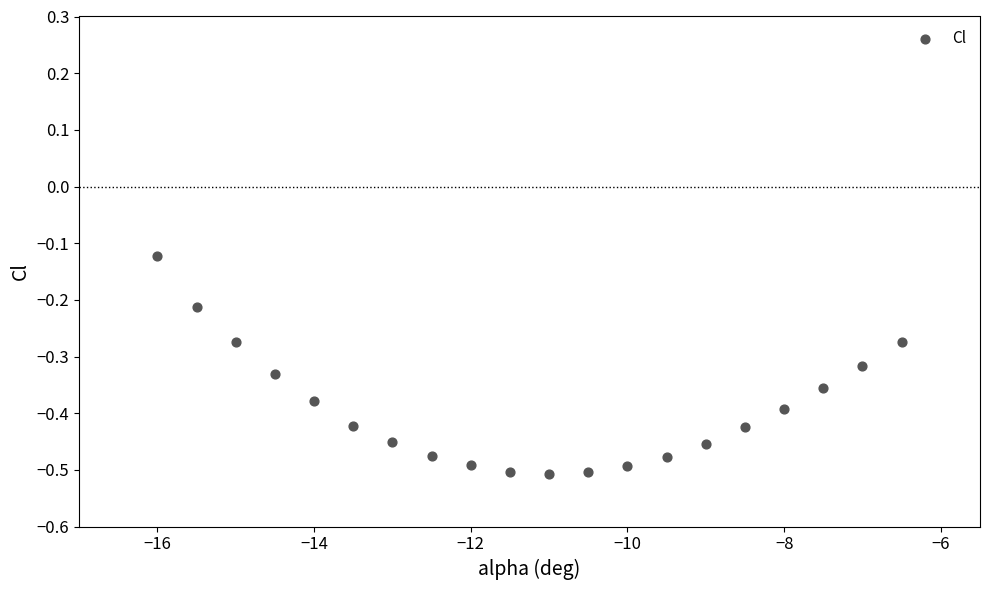

What is the range of Y values (max minus min)?

0.4